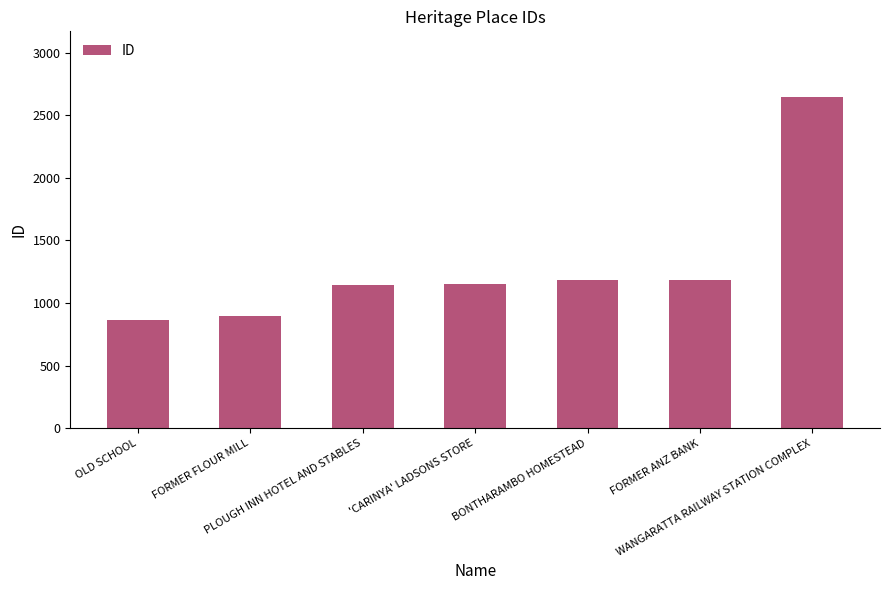

What is the smallest value displayed?

865